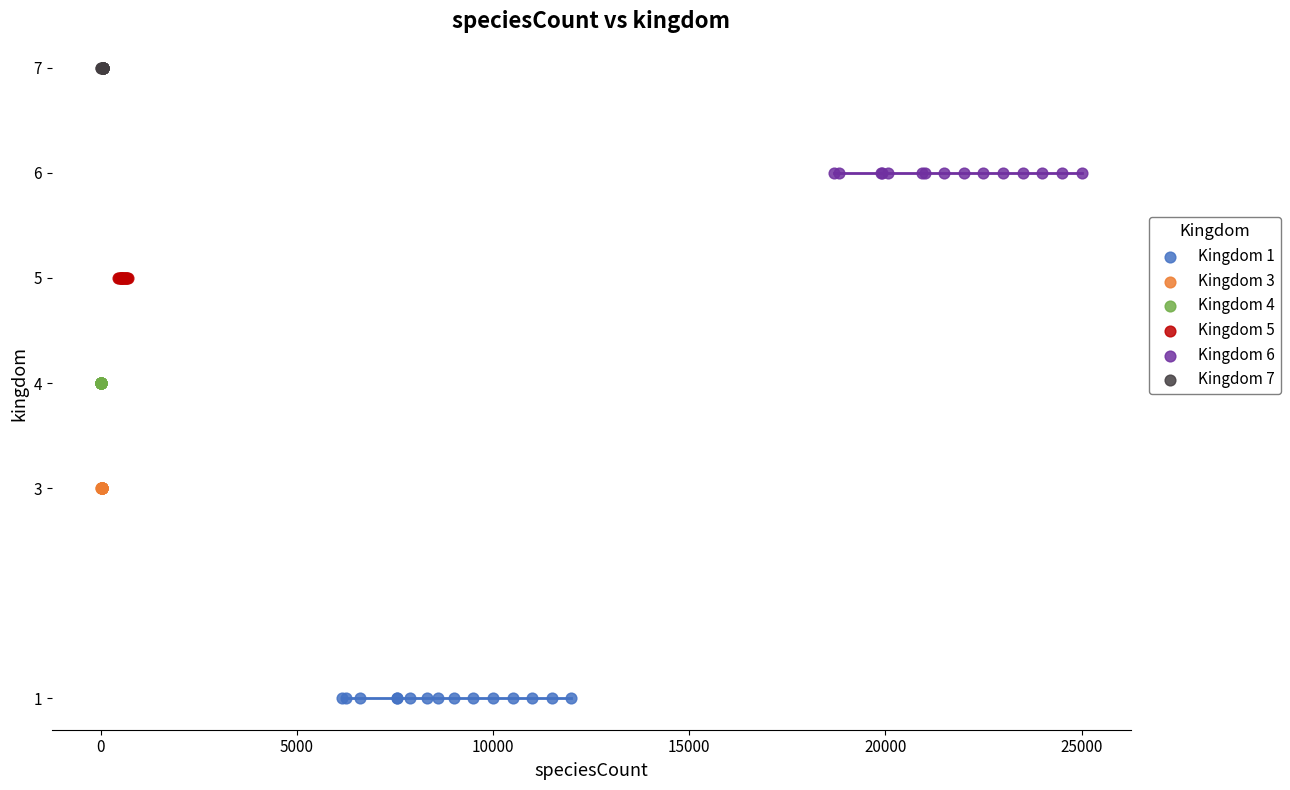

Which series reaches the maximum Y coordinate?

Kingdom 7